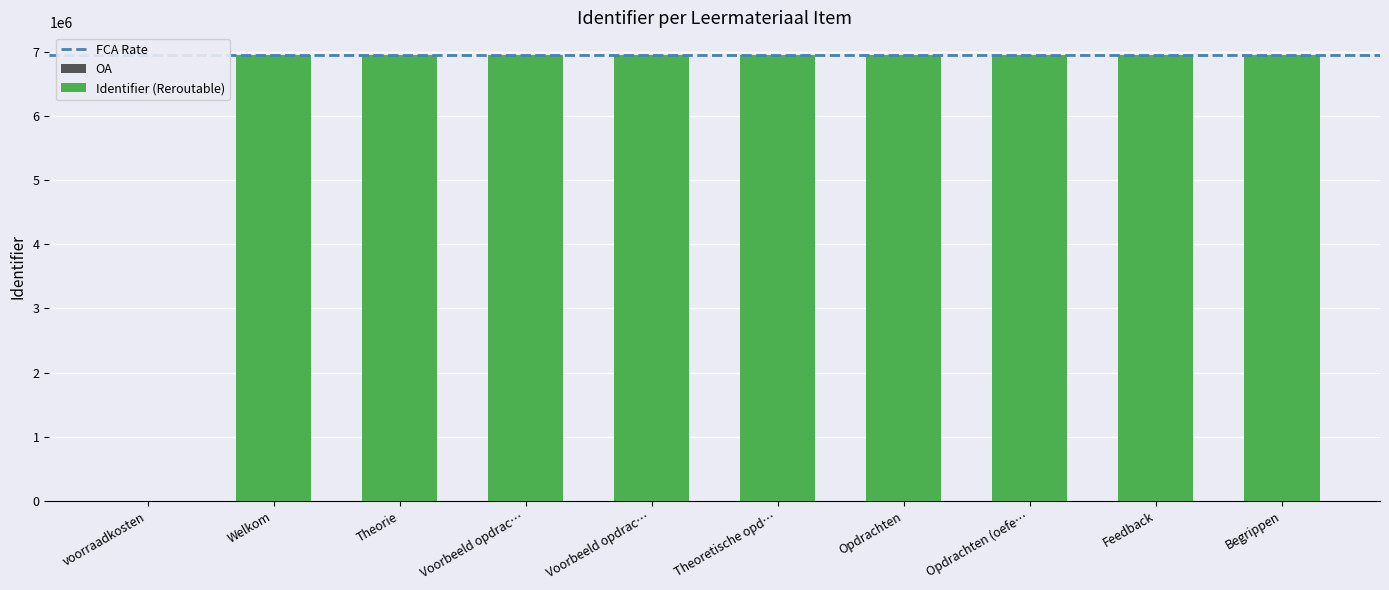

What is the label of the 7th bar from the left?

Opdrachten